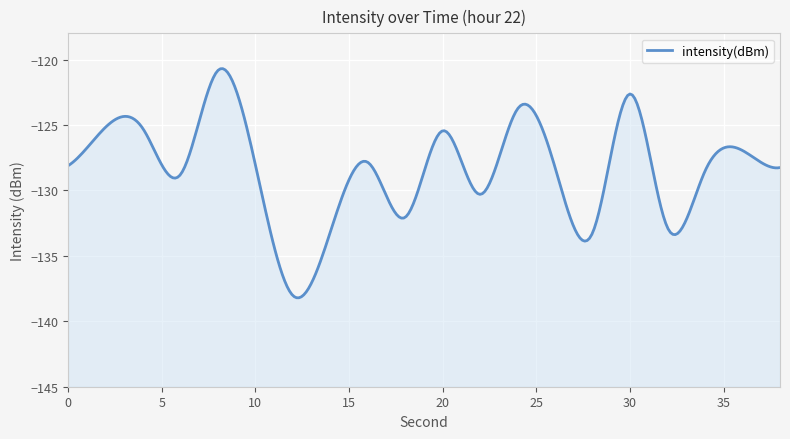

List the labels in order of value, smallest first.

12, 28, 14, 32, 18, 22, 6, 34, 26, 38, 0, 10, 16, 36, 20, 4, 2, 24, 30, 8